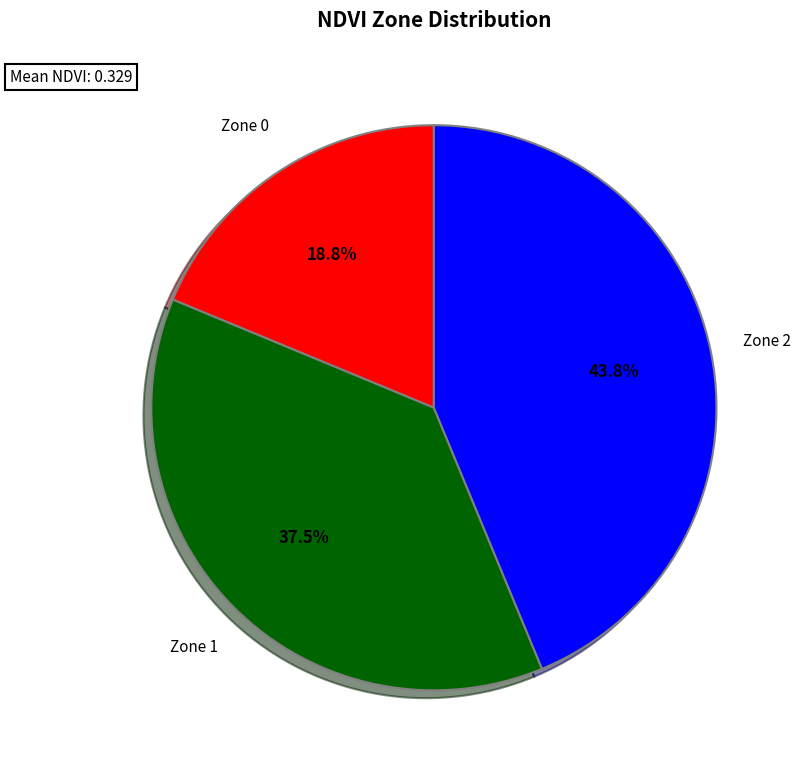

Does any single category account for the majority?

No